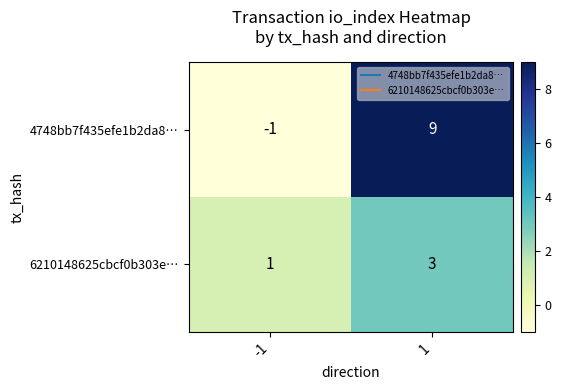

What is the average value of the 4748bb7f435efe1b2da8… series?

4